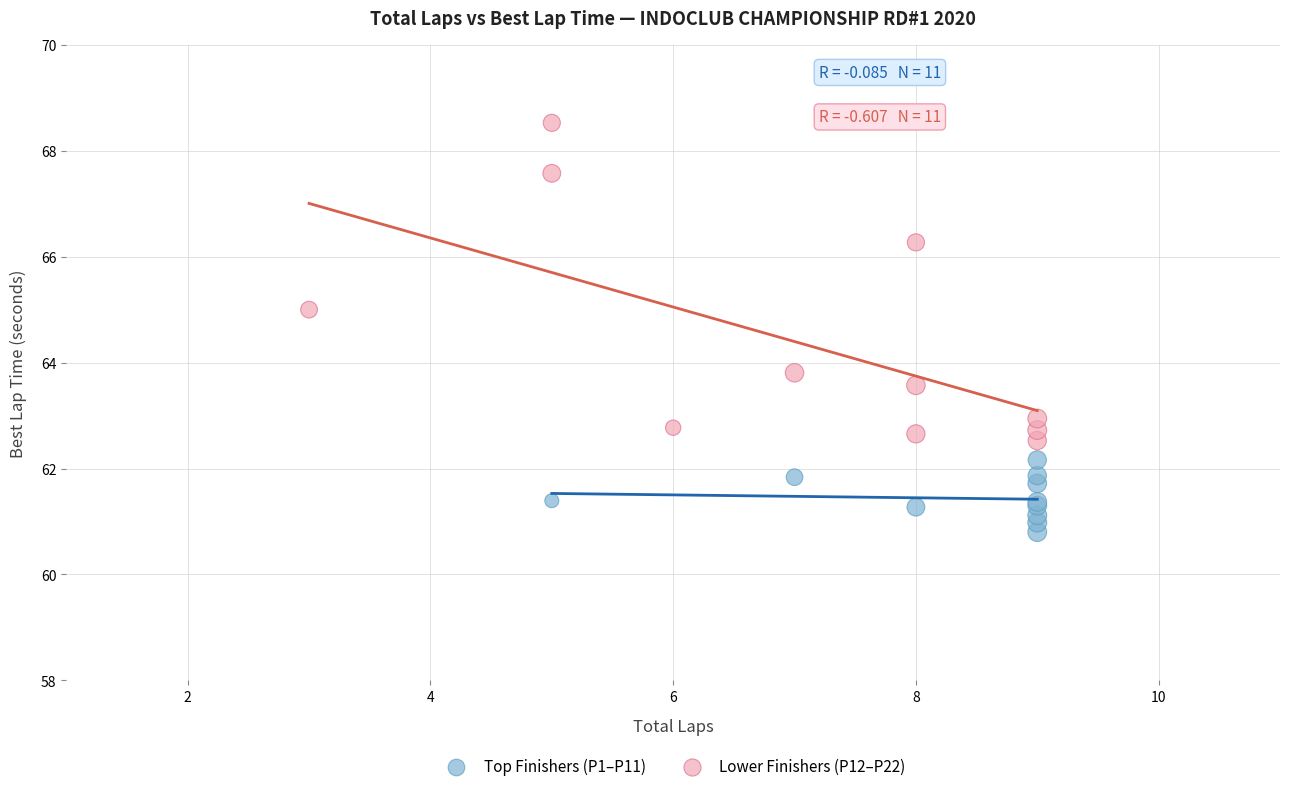

Which series has the largest Y range (max minus min)?

Lower Finishers (P12–P22)